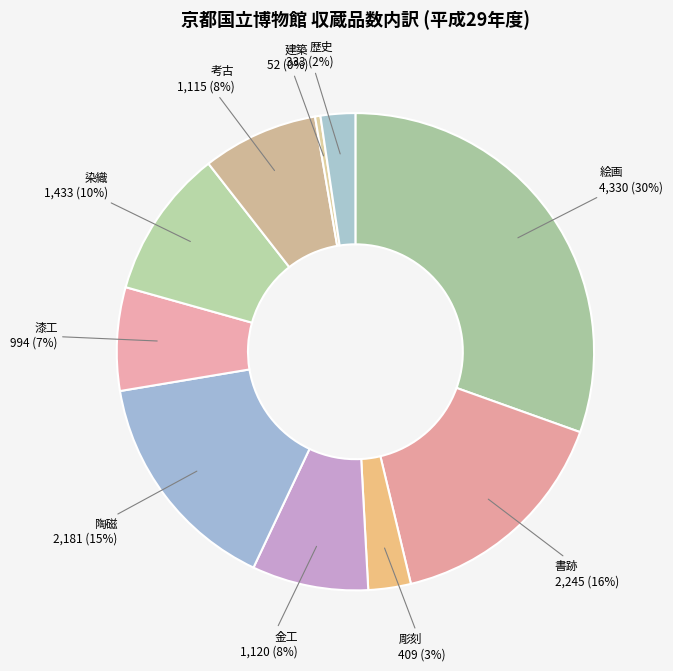

What is the smallest slice in the pie chart?

建築